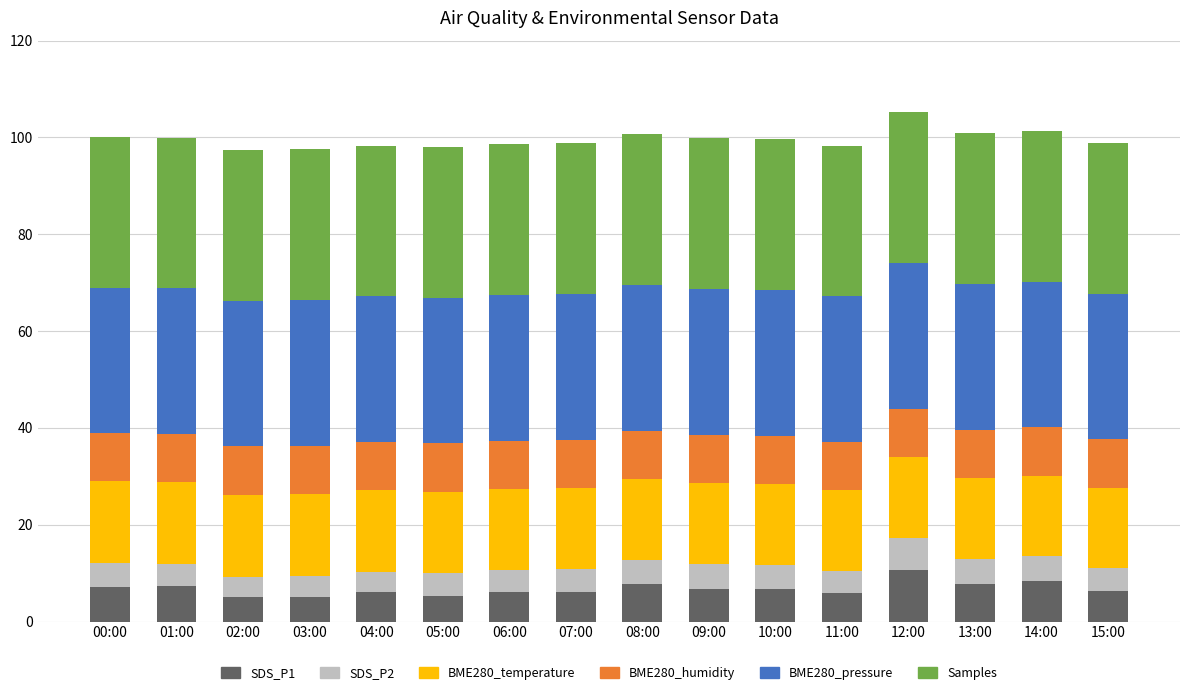

What is the lowest value of the SDS_P1 series?

5.0